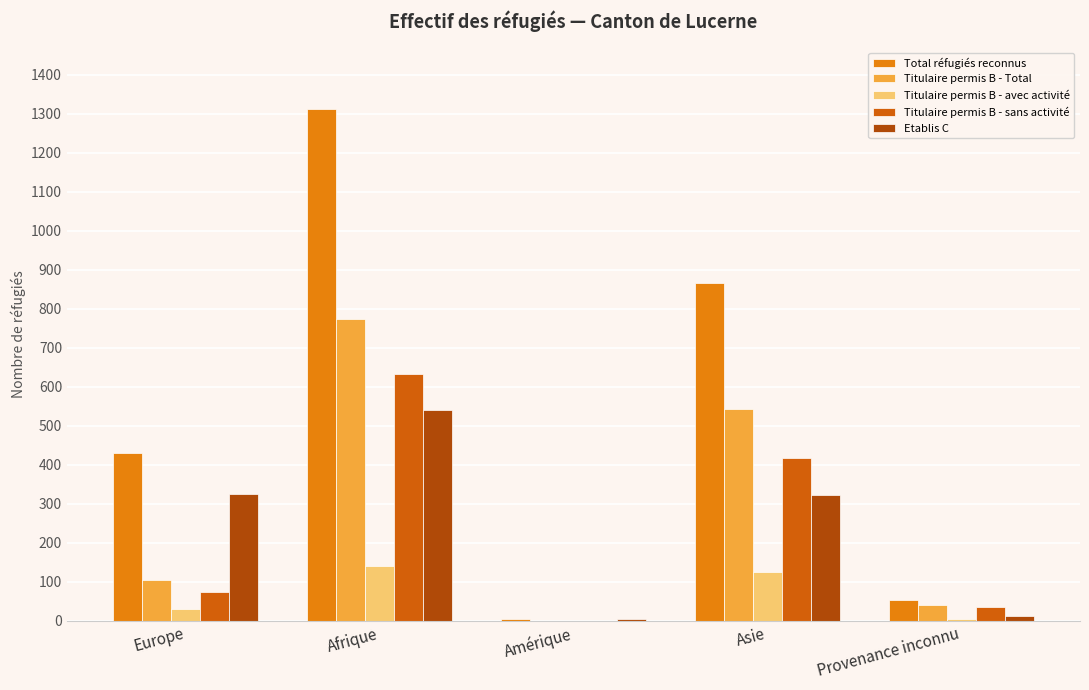

At which label is Etablis C closest to 272?

Asie